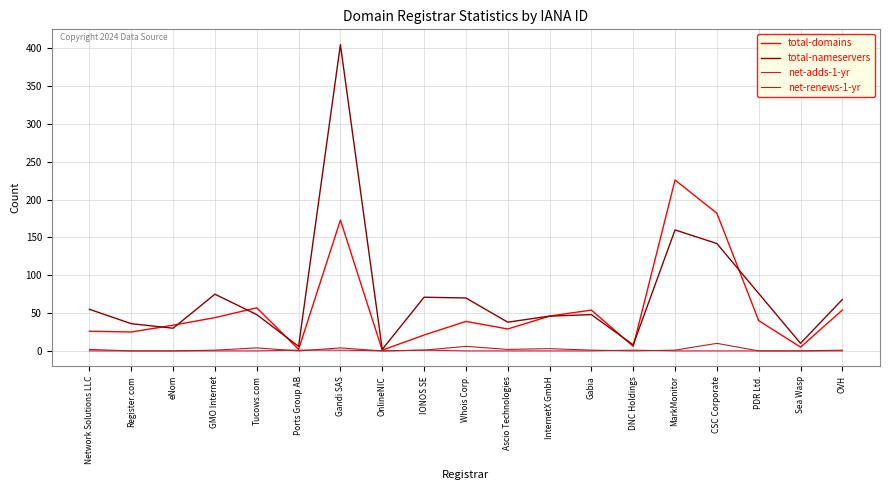

Does the chart display data point markers on the line(s)?

No